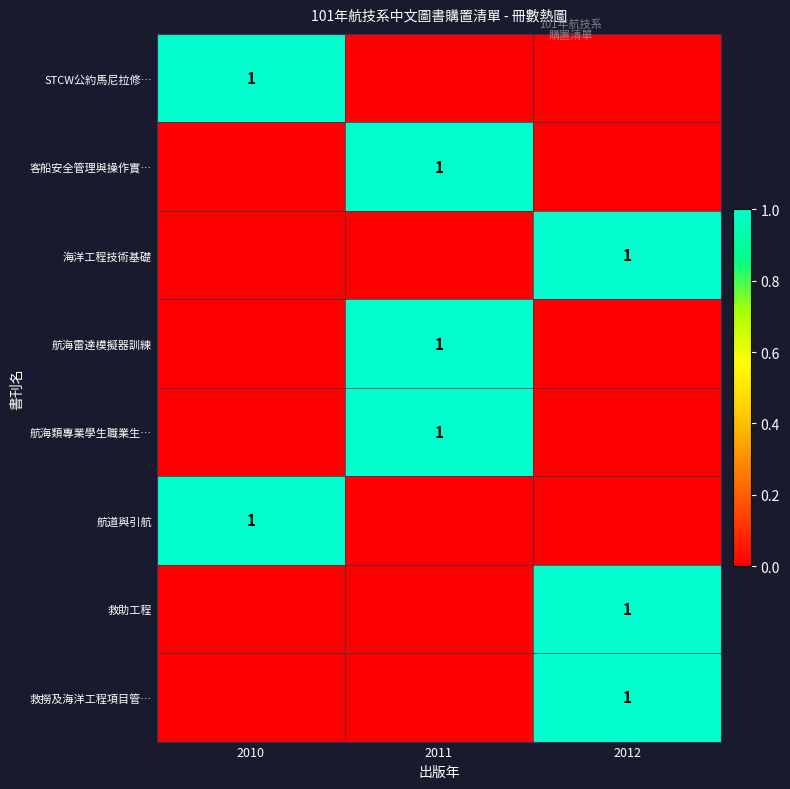

True or false: 海洋工程技術基礎 has a value of 1 at 2012.

True